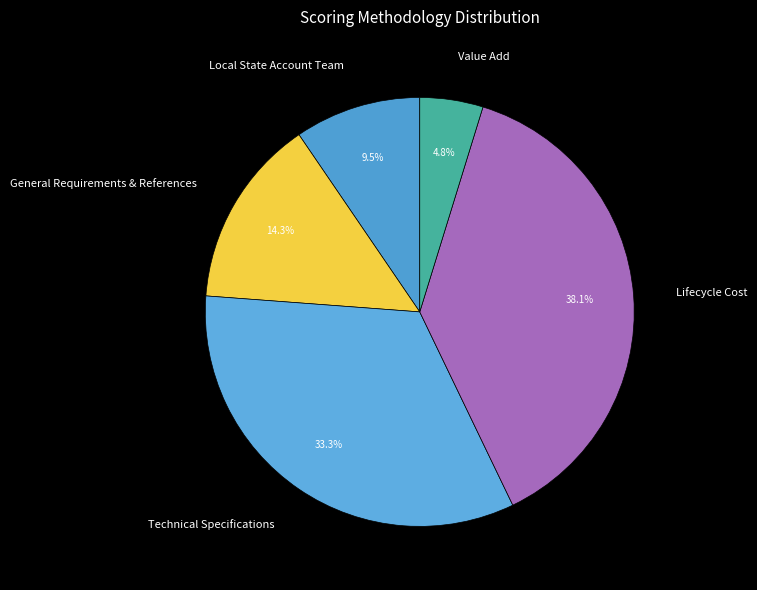

How much of the chart is everything except Local State Account Team?

90.5%